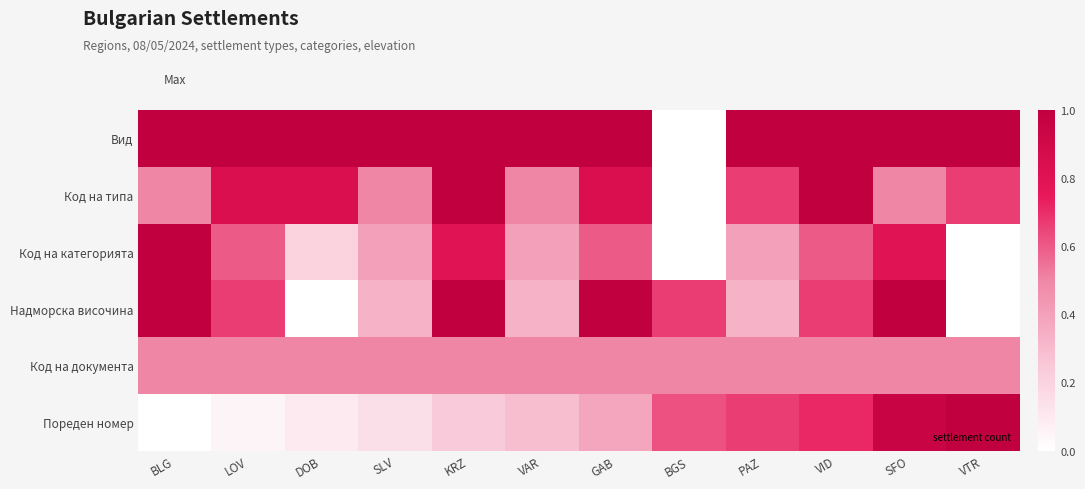

Reading right to left, extract all data points from this chart.

Вид: VTR=1.0	SFO=1.0	VID=1.0	PAZ=1.0	BGS=0.0	GAB=1.0	VAR=1.0	KRZ=1.0	SLV=1.0	DOB=1.0	LOV=1.0	BLG=1.0
Код на типа: VTR=0.7	SFO=0.5	VID=1.0	PAZ=0.7	BGS=0.0	GAB=0.8	VAR=0.5	KRZ=1.0	SLV=0.5	DOB=0.8	LOV=0.8	BLG=0.5
Код на категорията: VTR=0.0	SFO=0.8	VID=0.6	PAZ=0.4	BGS=0.0	GAB=0.6	VAR=0.4	KRZ=0.8	SLV=0.4	DOB=0.2	LOV=0.6	BLG=1.0
Надморска височина: VTR=0.0	SFO=1.0	VID=0.7	PAZ=0.3	BGS=0.7	GAB=1.0	VAR=0.3	KRZ=1.0	SLV=0.3	DOB=0.0	LOV=0.7	BLG=1.0
Код на документа: VTR=0.5	SFO=0.5	VID=0.5	PAZ=0.5	BGS=0.5	GAB=0.5	VAR=0.5	KRZ=0.5	SLV=0.5	DOB=0.5	LOV=0.5	BLG=0.5
Пореден номер: VTR=1.0	SFO=1.0	VID=0.7	PAZ=0.7	BGS=0.6	GAB=0.4	VAR=0.3	KRZ=0.2	SLV=0.1	DOB=0.1	LOV=0.0	BLG=0.0